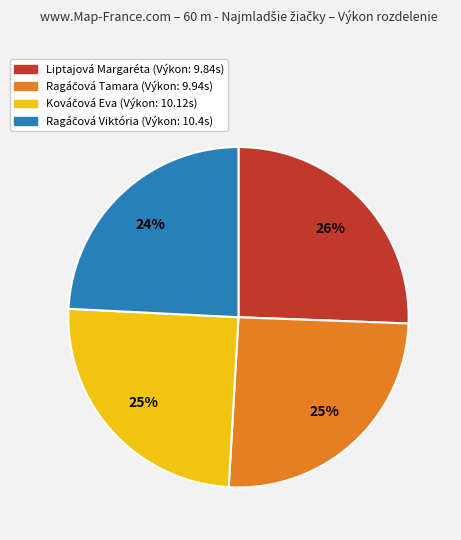

To the nearest percent, what is the average slice percentage?

25%